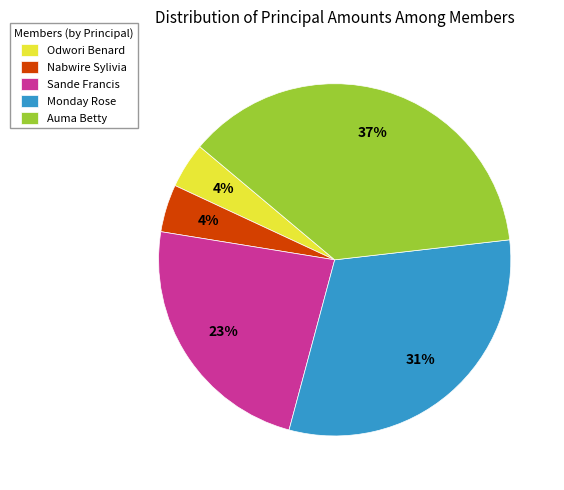

Which category has the biggest portion of the pie?

Auma Betty